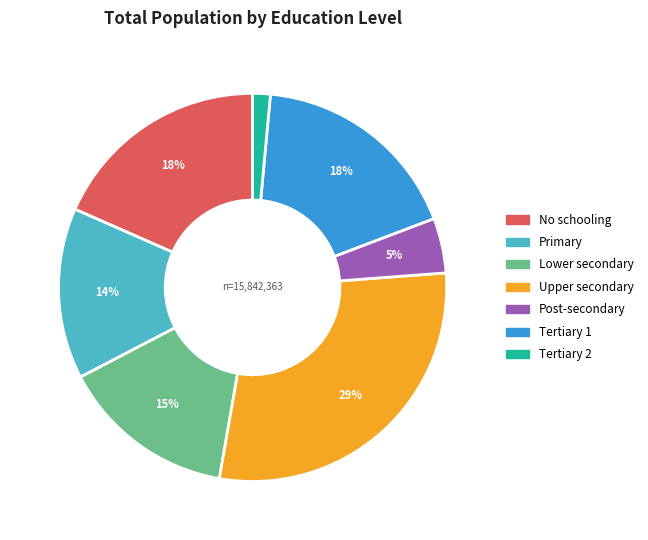

Does any single category account for the majority?

No